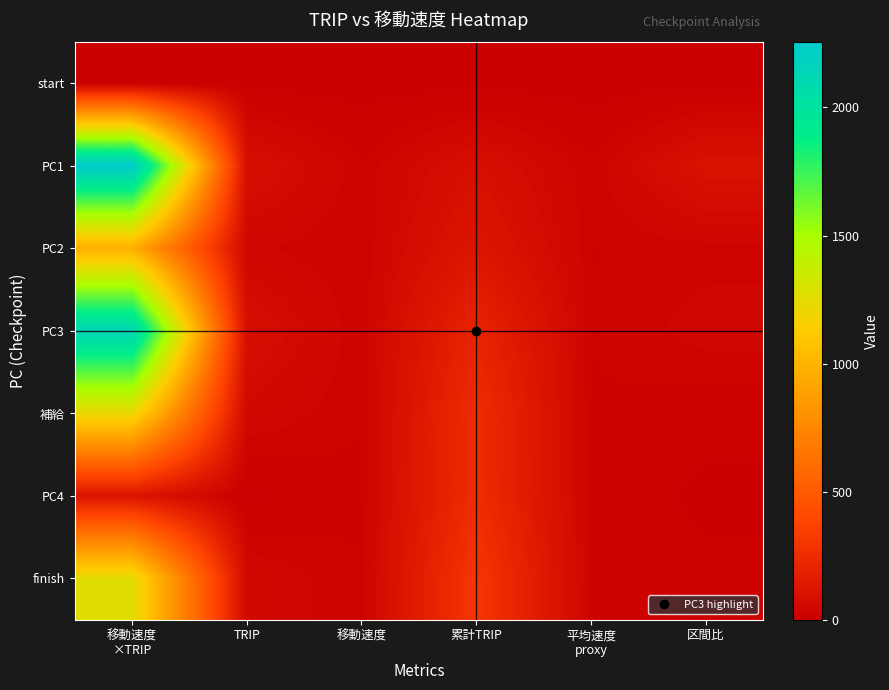

At how many categories does at least one series exceed 1766?

1